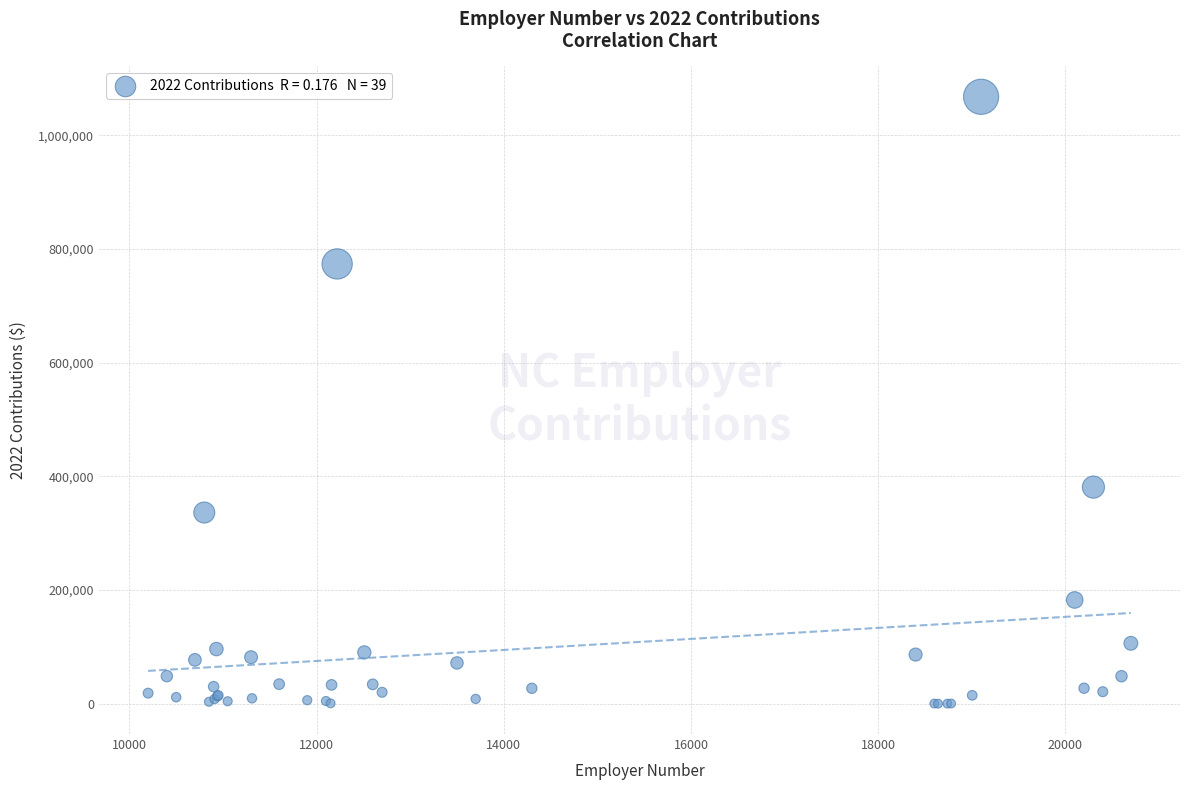

What Y value in the scatter plot is closest to 533932?

381088.0